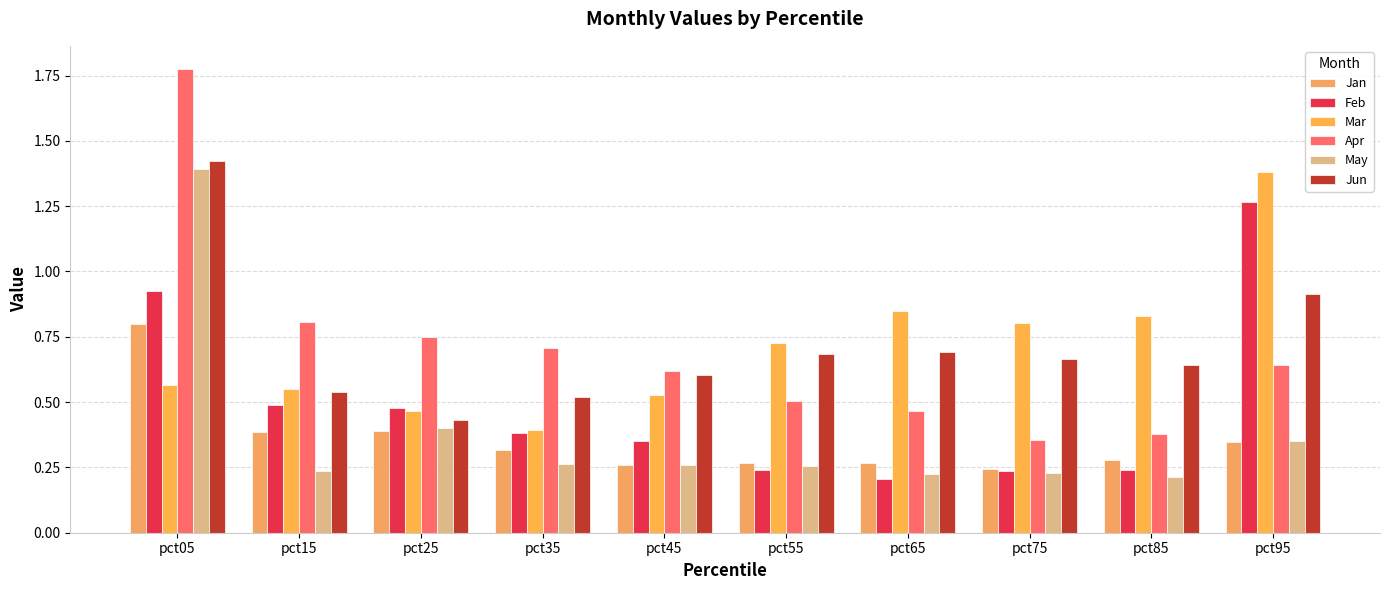

Which series changed the most between pct45 and pct95?

Feb